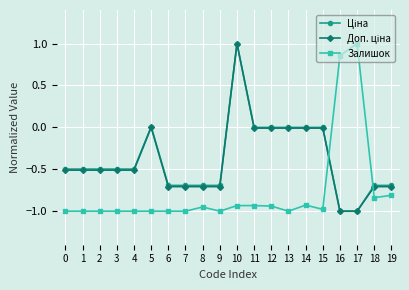

Is it true that Залишок equals -1.5 at 3?

False